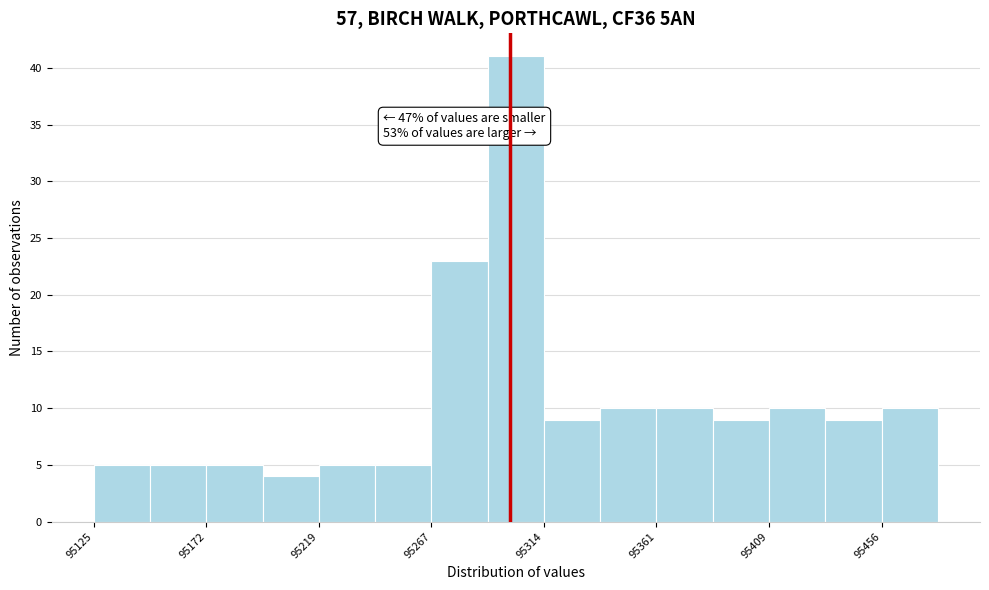

Over which range of the x-axis is the bar tallest?

95290 to 95315